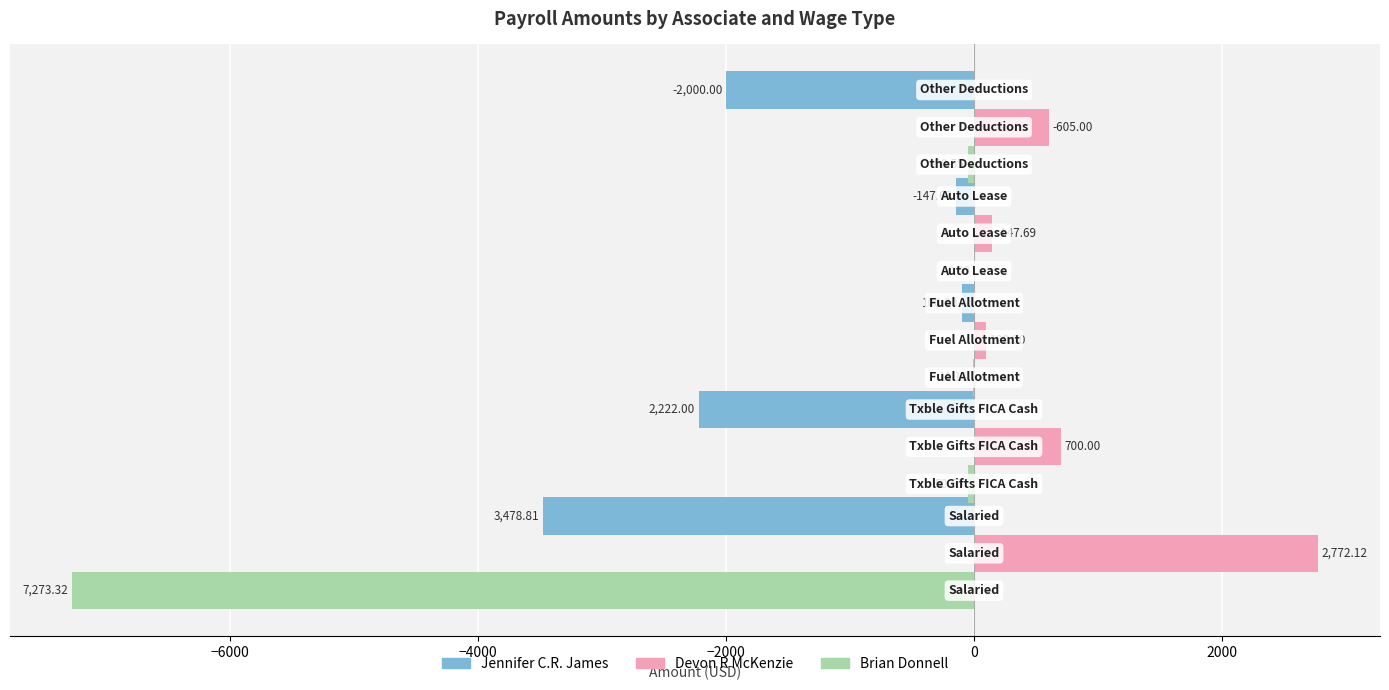

Which series has the largest total across all categories?

Devon R McKenzie